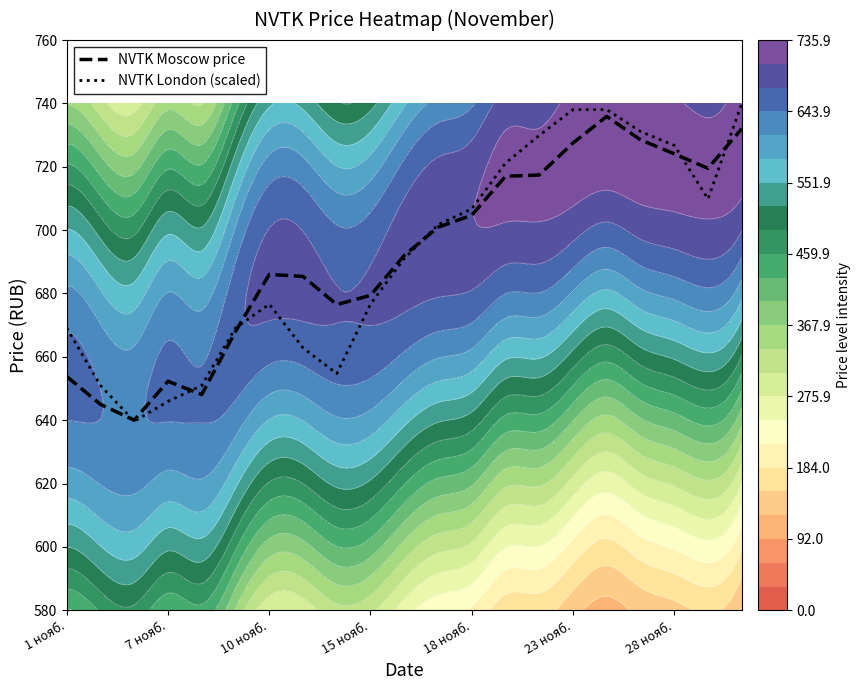

Rank the series by their average value, from highest to lowest.

NVTK Moscow price, NVTK London (scaled)